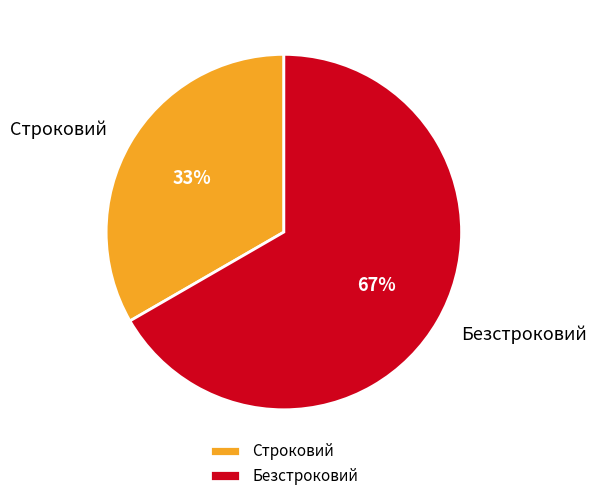

The Строковий slice represents 33% of the pie. True or false?

True